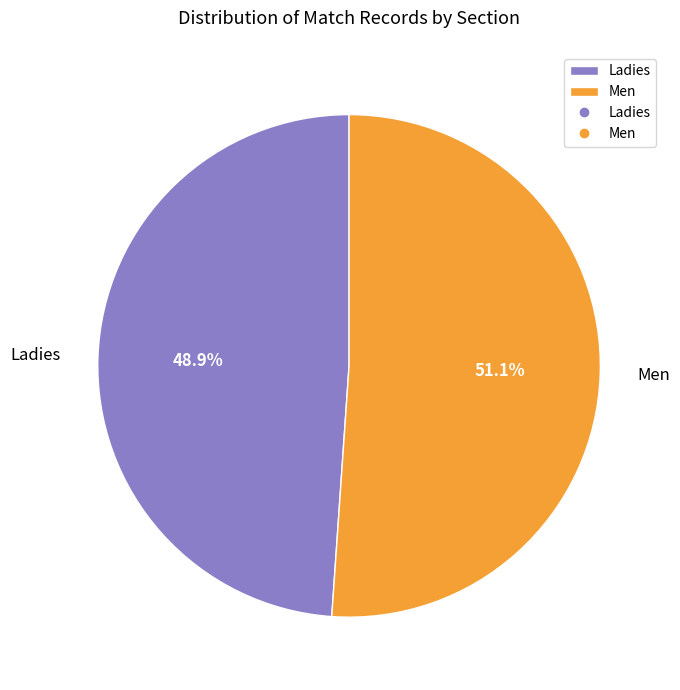

Approximately how many times larger is the value at Ladies compared to Men?

1.0